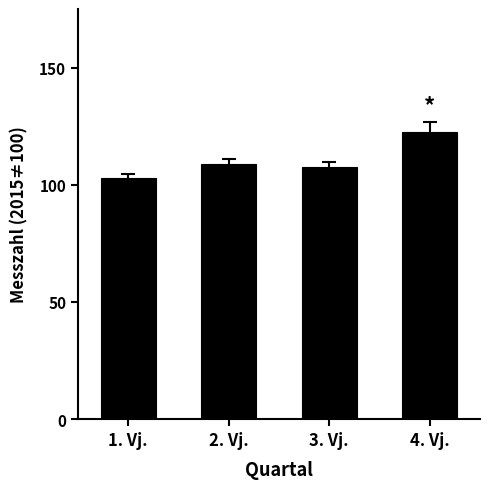

What is the sum of all values?

441.7